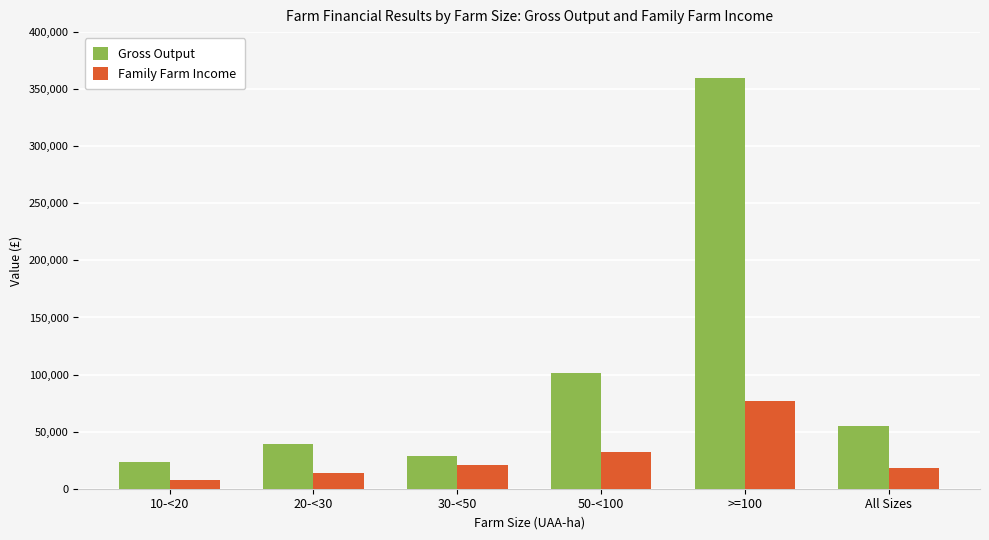

At how many categories does at least one series exceed 181018?

1